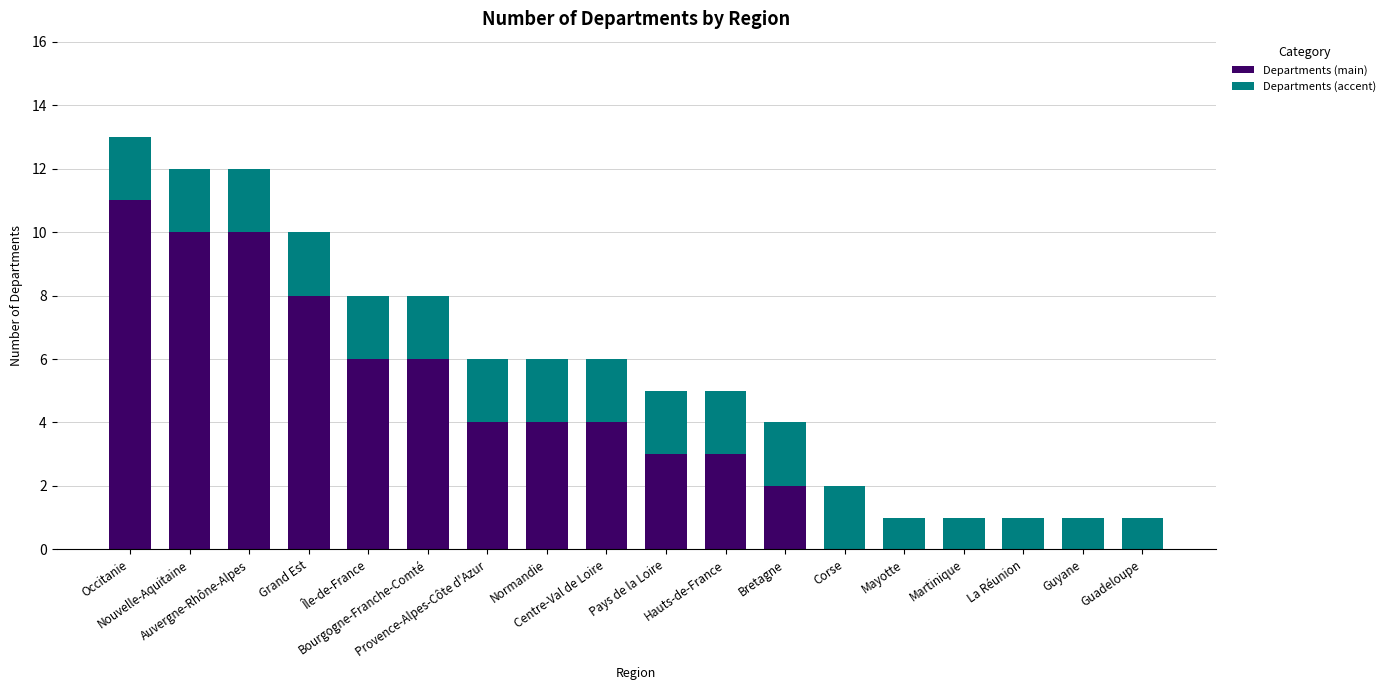

What is the total value across all series at Normandie?

6